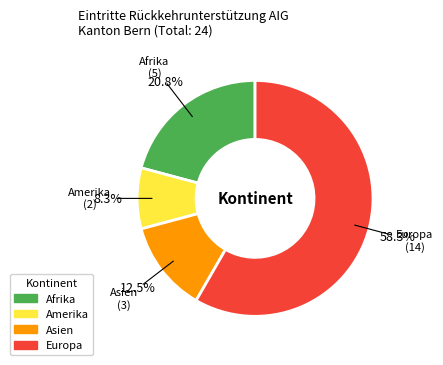

How many slices are in this pie chart?

4